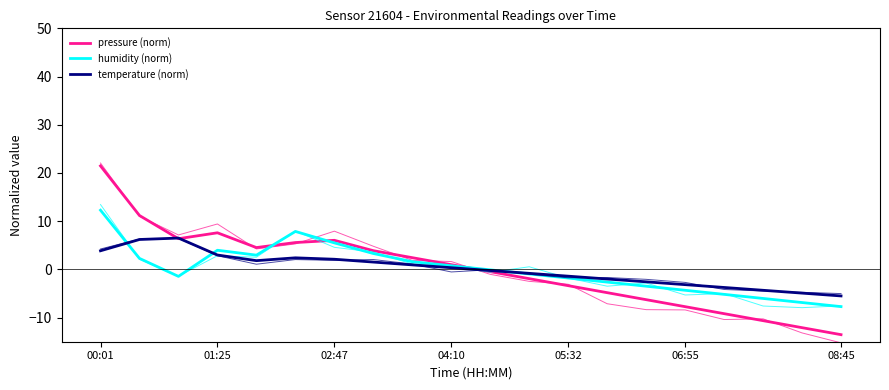

Which series has the largest total across all categories?

temperature (norm)